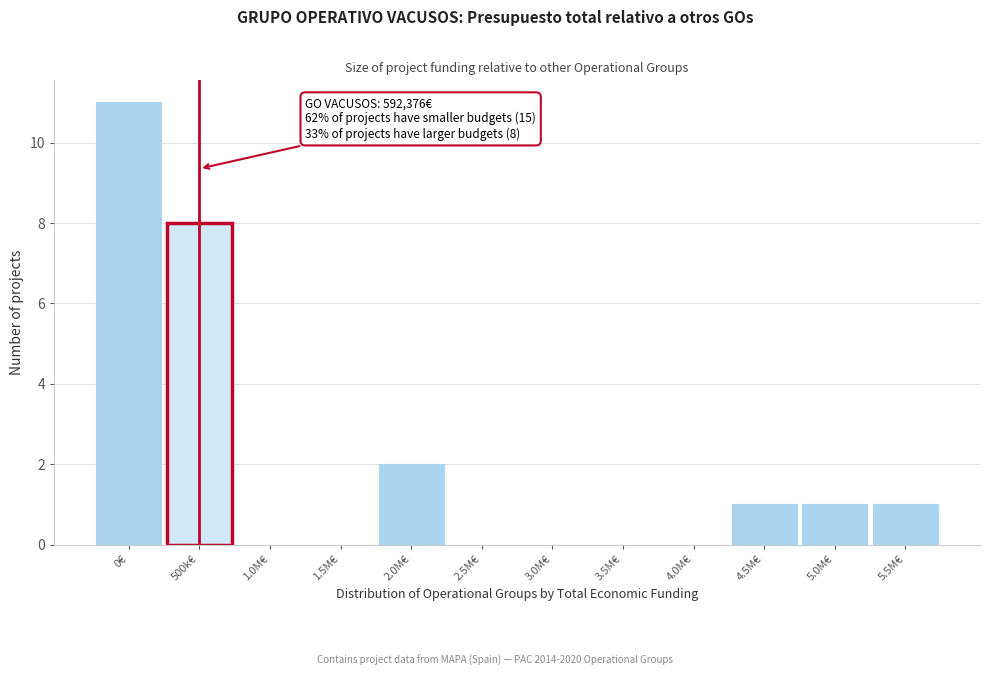

The chart shows a value of 14 at 500k€. True or false?

False